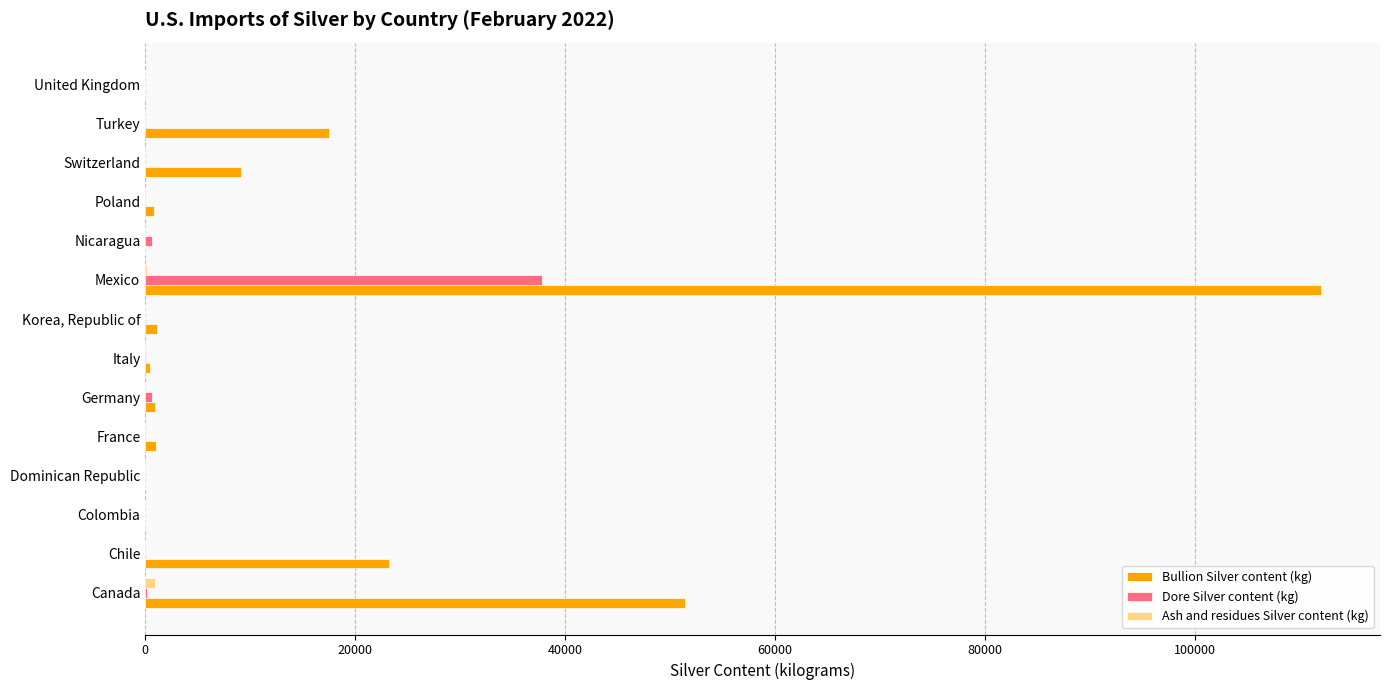

At which category is the sum across all series the highest?

Mexico